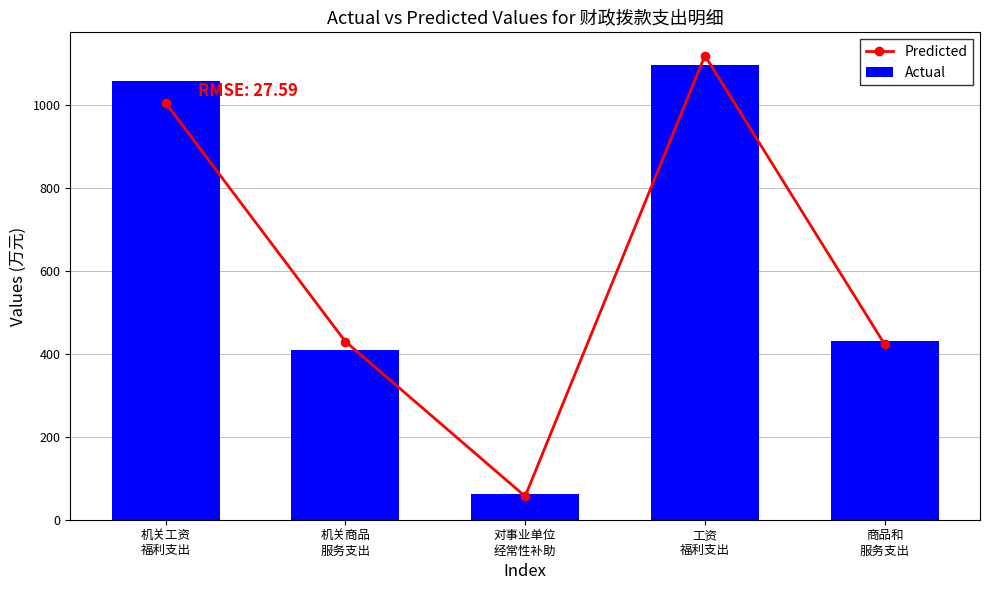

Which series changed the most between 对事业单位
经常性补助 and 工资
福利支出?

Predicted